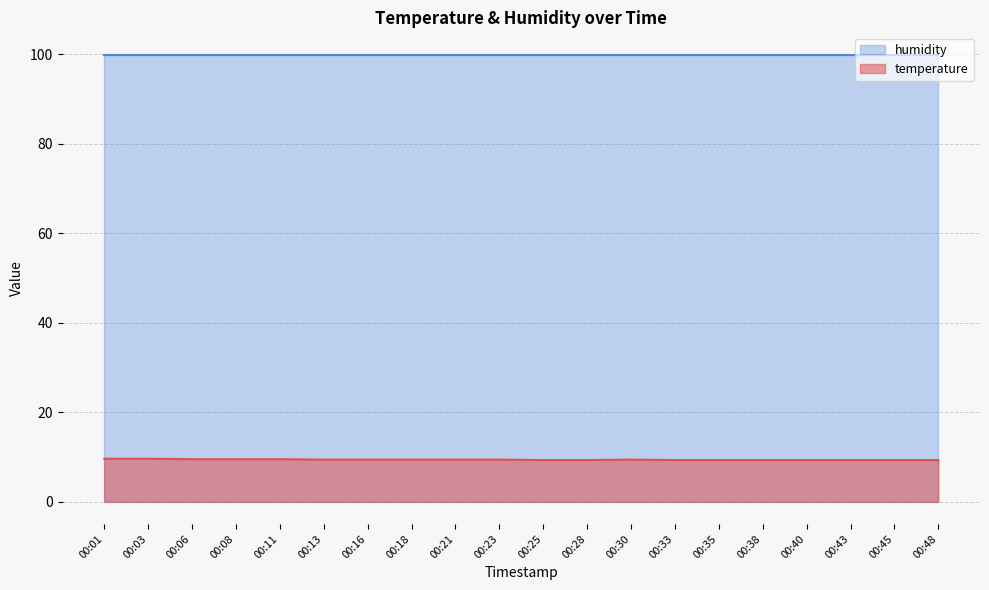

At which category does the data reach its first local peak?

00:30